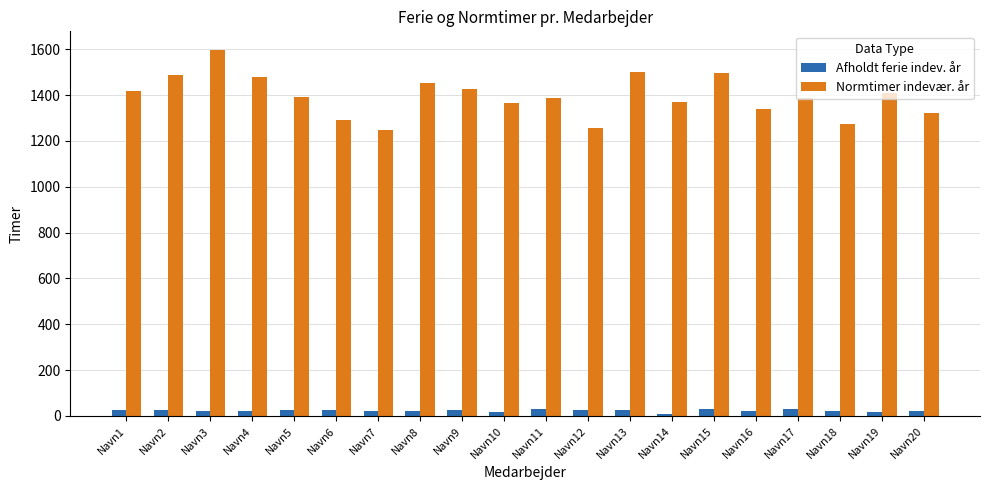

What is the difference between the second highest and minimum values in the Normtimer indevær. år series?

255.0